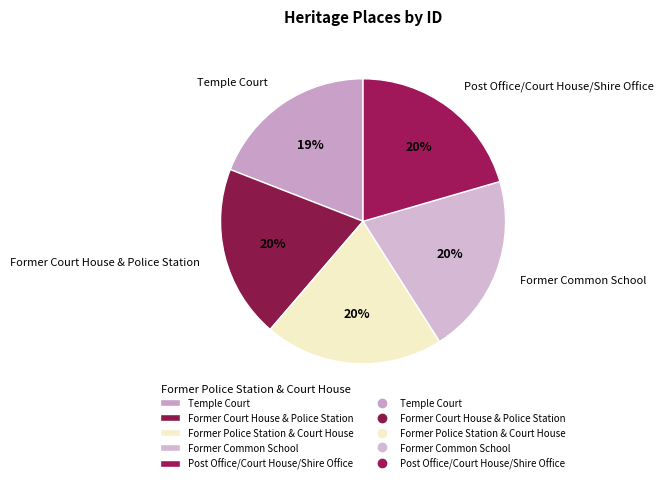

To the nearest percent, what is the difference between the Temple Court and Former Court House & Police Station slice percentages?

1%